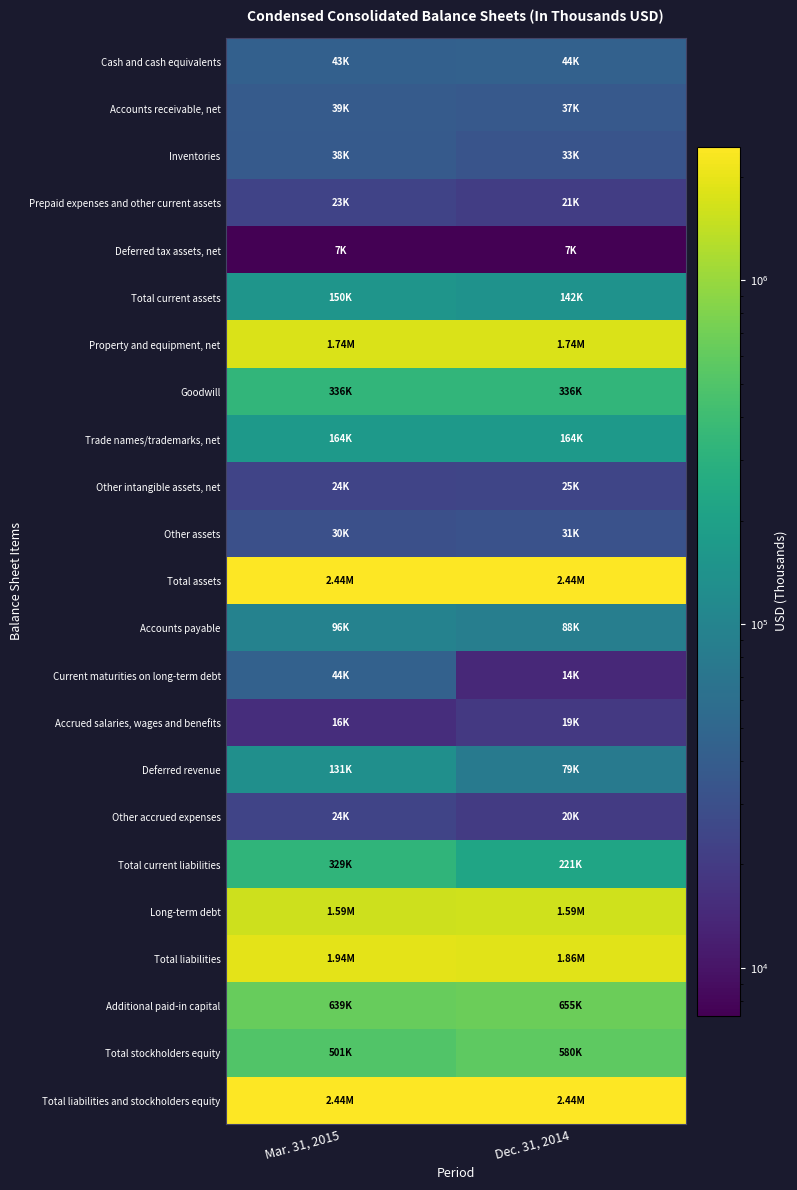

Reading left to right, what are all the values shown in this chart?

Cash and cash equivalents: Mar. 31, 2015=43369	Dec. 31, 2014=43906
Accounts receivable, net: Mar. 31, 2015=38510	Dec. 31, 2014=37002
Inventories: Mar. 31, 2015=37877	Dec. 31, 2014=33134
Prepaid expenses and other current assets: Mar. 31, 2015=23387	Dec. 31, 2014=20894
Deferred tax assets, net: Mar. 31, 2015=7268	Dec. 31, 2014=7268
Total current assets: Mar. 31, 2015=150411	Dec. 31, 2014=142204
Property and equipment, net: Mar. 31, 2015=1739997	Dec. 31, 2014=1744631
Goodwill: Mar. 31, 2015=335610	Dec. 31, 2014=335610
Trade names/trademarks, net: Mar. 31, 2015=163822	Dec. 31, 2014=164188
Other intangible assets, net: Mar. 31, 2015=23696	Dec. 31, 2014=24525
Other assets: Mar. 31, 2015=30327	Dec. 31, 2014=31316
Total assets: Mar. 31, 2015=2443863	Dec. 31, 2014=2442474
Accounts payable: Mar. 31, 2015=96005	Dec. 31, 2014=88279
Current maturities on long-term debt: Mar. 31, 2015=44050	Dec. 31, 2014=14050
Accrued salaries, wages and benefits: Mar. 31, 2015=15720	Dec. 31, 2014=19068
Deferred revenue: Mar. 31, 2015=130584	Dec. 31, 2014=79367
Other accrued expenses: Mar. 31, 2015=23927	Dec. 31, 2014=20149
Total current liabilities: Mar. 31, 2015=328659	Dec. 31, 2014=221085
Long-term debt: Mar. 31, 2015=1586435	Dec. 31, 2014=1589403
Total liabilities: Mar. 31, 2015=1943250	Dec. 31, 2014=1862939
Additional paid-in capital: Mar. 31, 2015=639114	Dec. 31, 2014=655471
Total stockholders equity: Mar. 31, 2015=500613	Dec. 31, 2014=579535
Total liabilities and stockholders equity: Mar. 31, 2015=2443863	Dec. 31, 2014=2442474